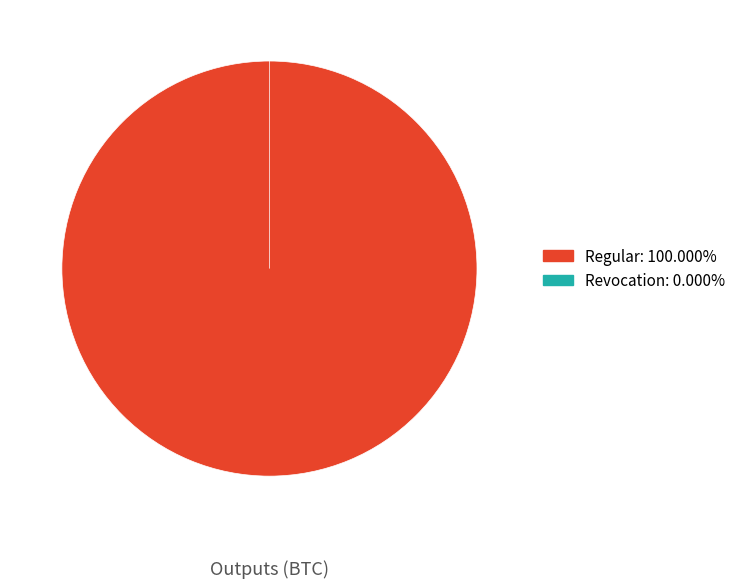

Which slice is the smallest?

Revocation